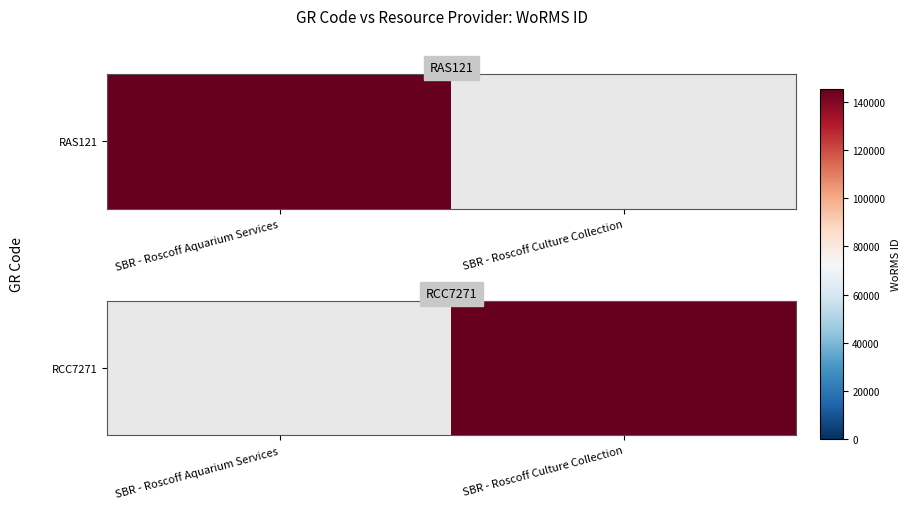

At which category does the chart reach its peak across all series?

SBR - Roscoff Culture Collection